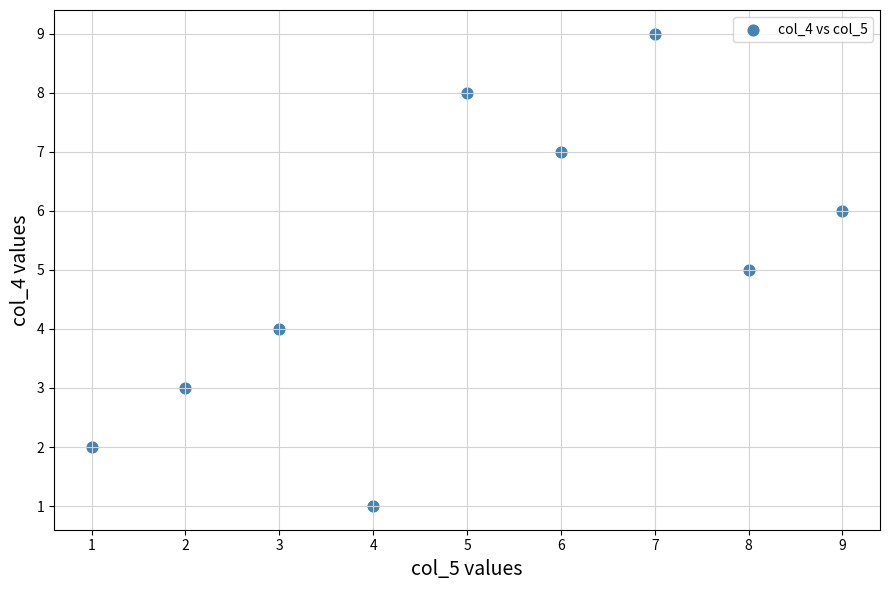

What is the range of X values (max minus min)?

8